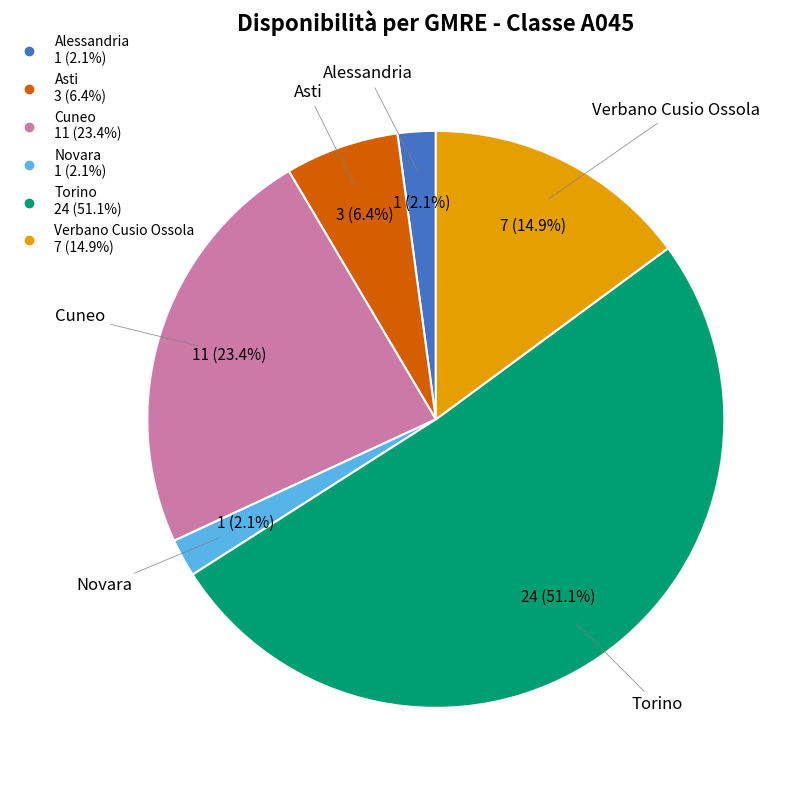

Which has a higher value, Verbano Cusio Ossola or Novara?

Verbano Cusio Ossola